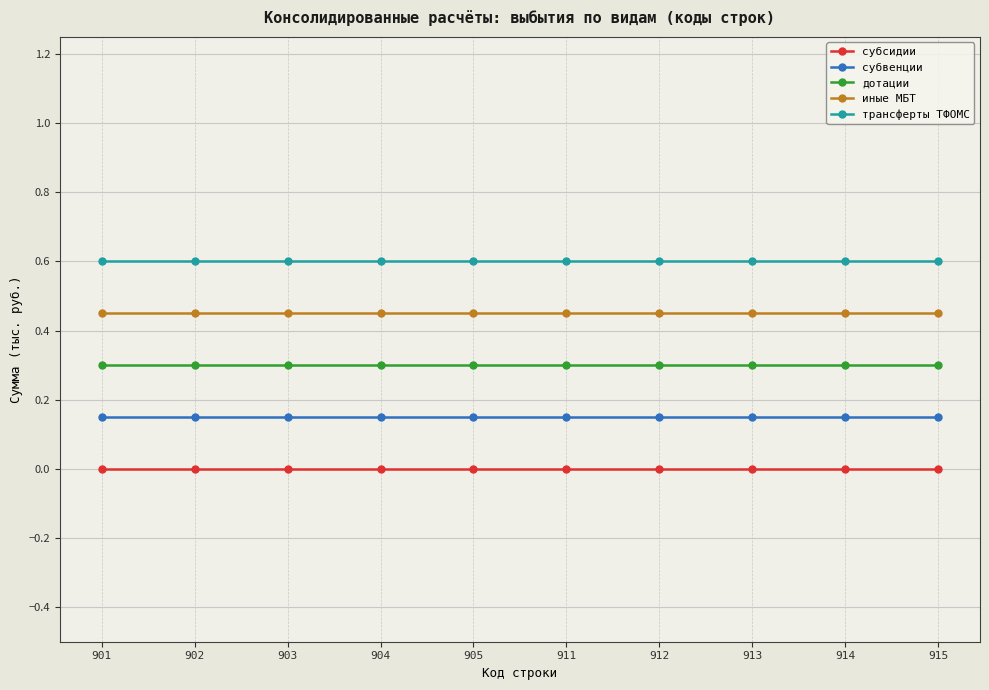

Reading right to left, list all the values displayed in this chart.

субсидии: 0.0	0.0	0.0	0.0	0.0	0.0	0.0	0.0	0.0	0.0
субвенции: 0.1	0.1	0.1	0.1	0.1	0.1	0.1	0.1	0.1	0.1
дотации: 0.3	0.3	0.3	0.3	0.3	0.3	0.3	0.3	0.3	0.3
иные МБТ: 0.4	0.4	0.4	0.4	0.4	0.4	0.4	0.4	0.4	0.4
трансферты ТФОМС: 0.6	0.6	0.6	0.6	0.6	0.6	0.6	0.6	0.6	0.6